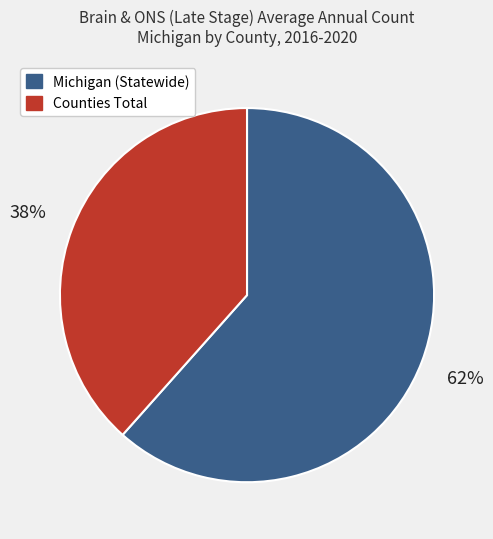

To the nearest percent, what is the combined percentage of Michigan (Statewide) and Counties Total?

100%